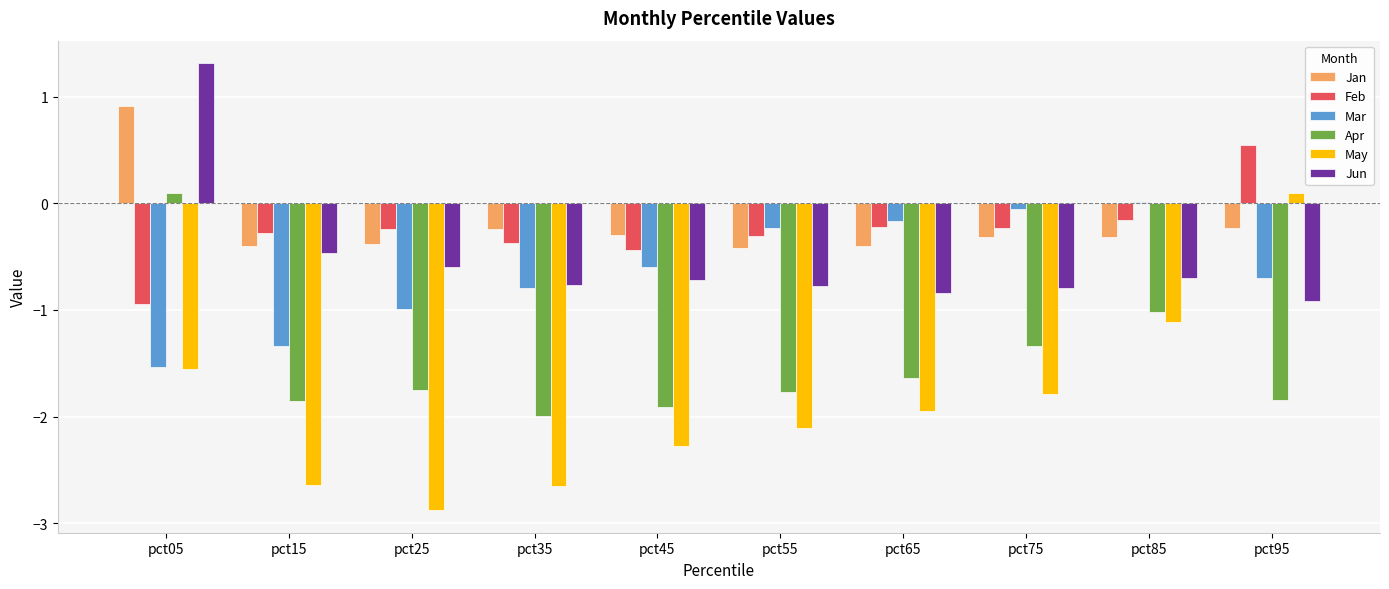

At which label is May closest to -1?

pct85